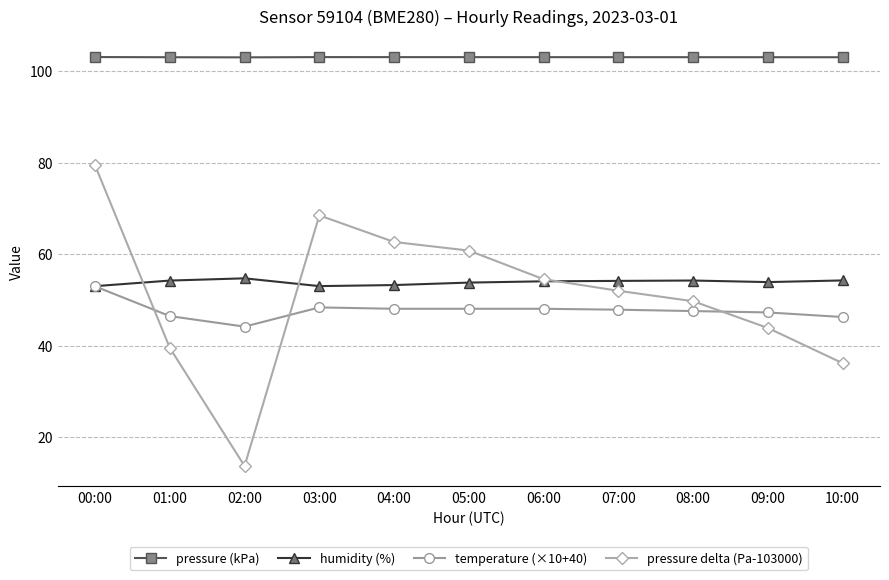

What is the difference between the maximum and minimum values in the pressure delta (Pa-103000) series?

65.7